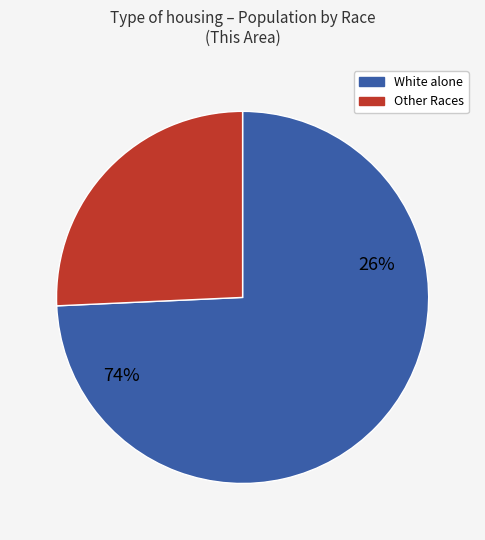

Does Asian alone account for over 50% of the chart?

No